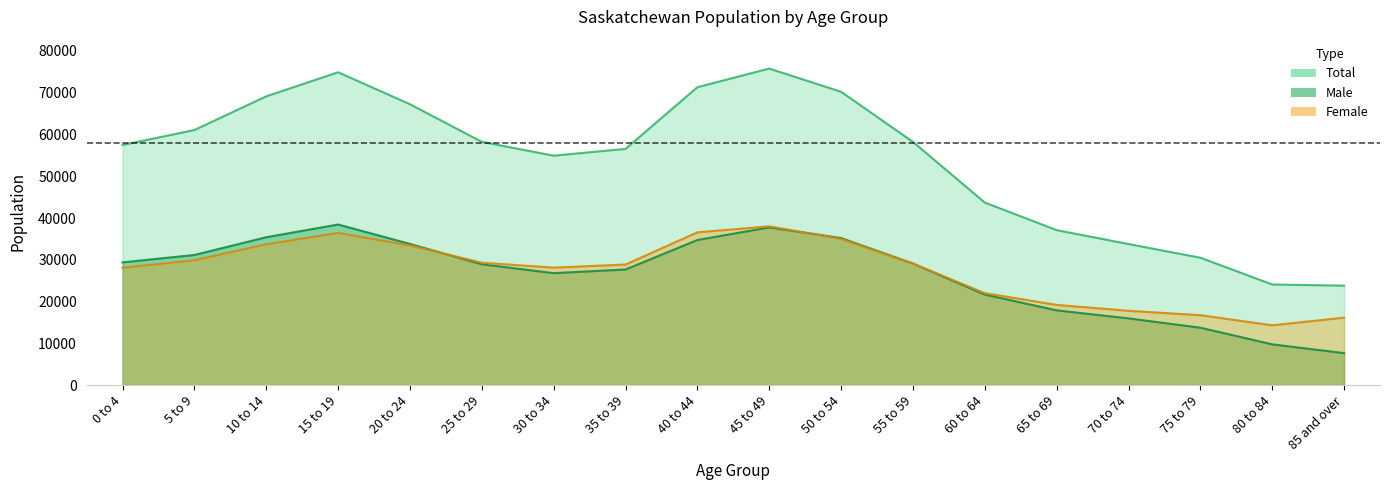

Which has a higher value, 65 to 69 or 85 and over?

65 to 69